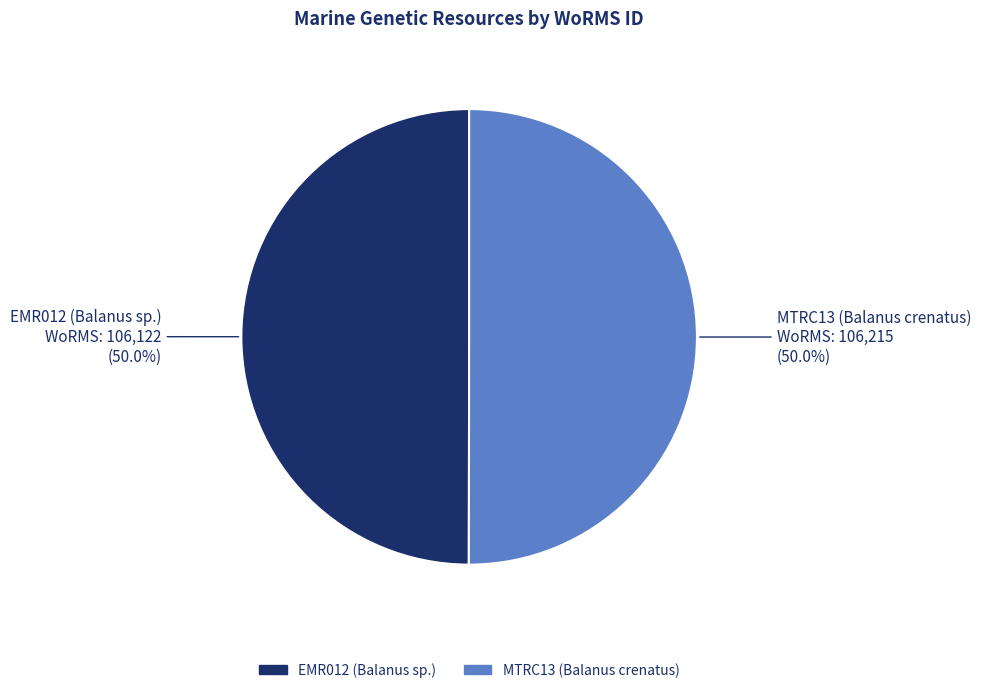

What is the ratio of the value at MTRC13 (Balanus crenatus) to the value at EMR012 (Balanus sp.)?

1.0